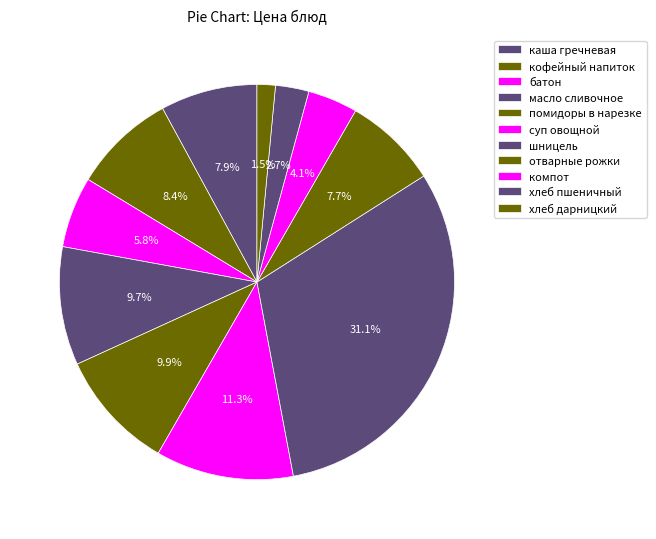

How many segments does this pie chart have?

11